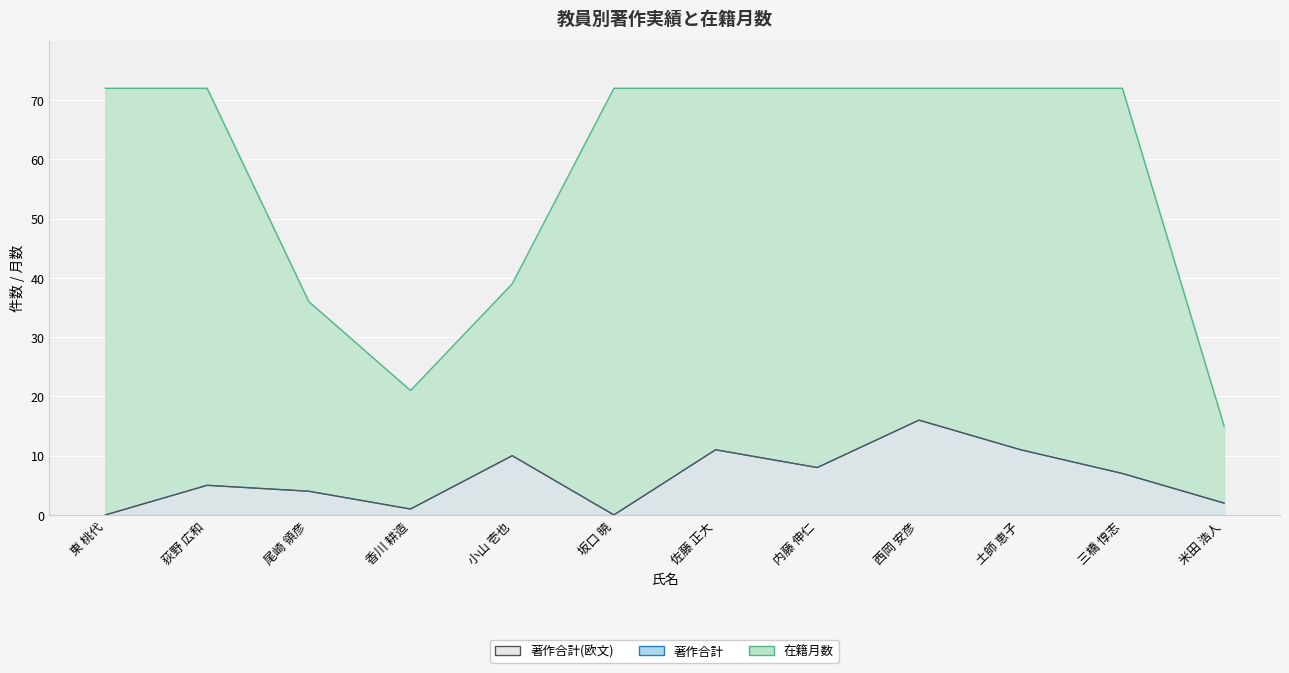

What is the label of the 8th point from the right?

小山 壱也